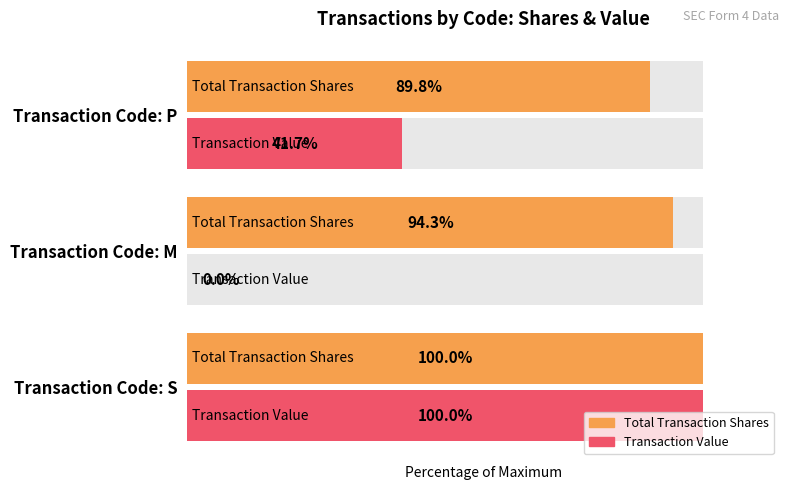

Reading left to right, list all the values displayed in this chart.

Total Transaction Shares: 100.0	94.3	89.8
Transaction Value: 100.0	0.0	41.7